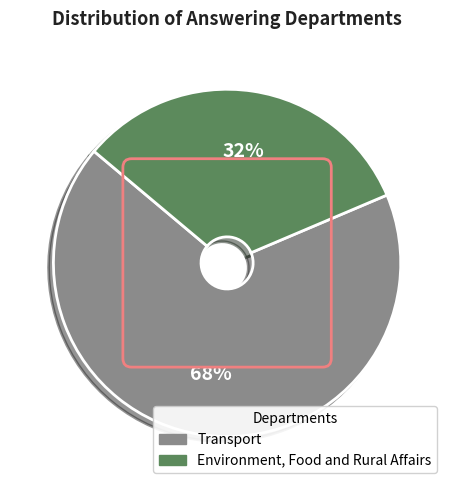

To the nearest percent, what is the average slice percentage?

50%